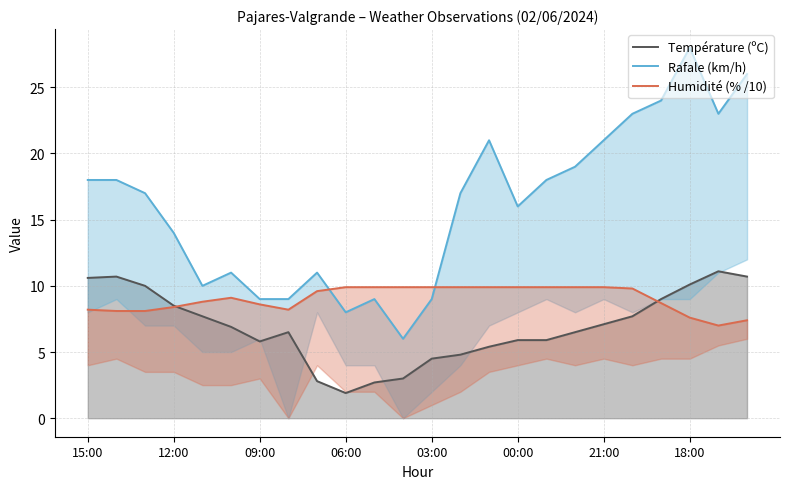

Which series has the largest total across all categories?

Rafale (km/h)